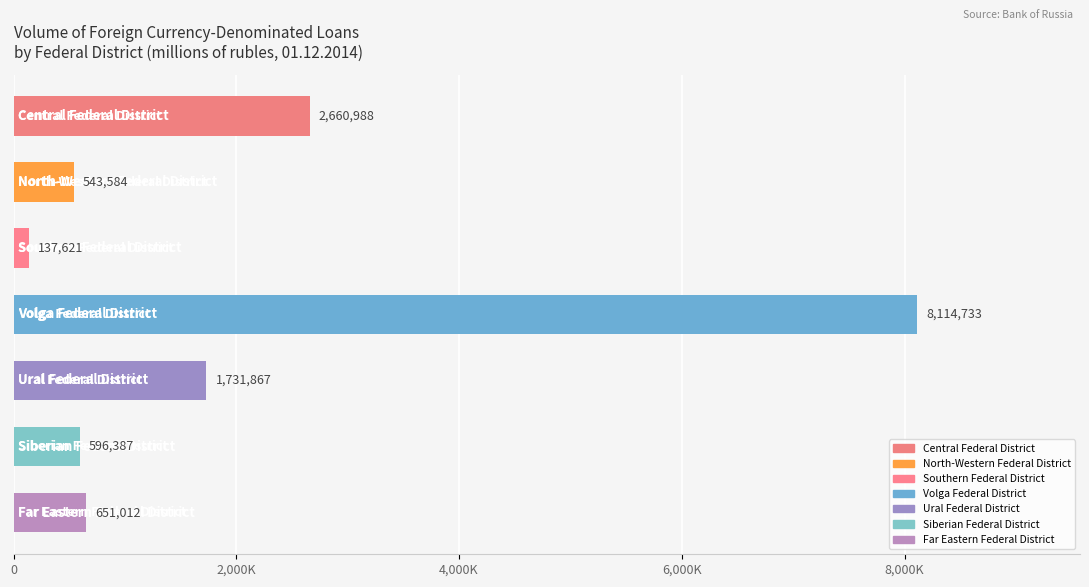

What is the smallest value displayed?

137621